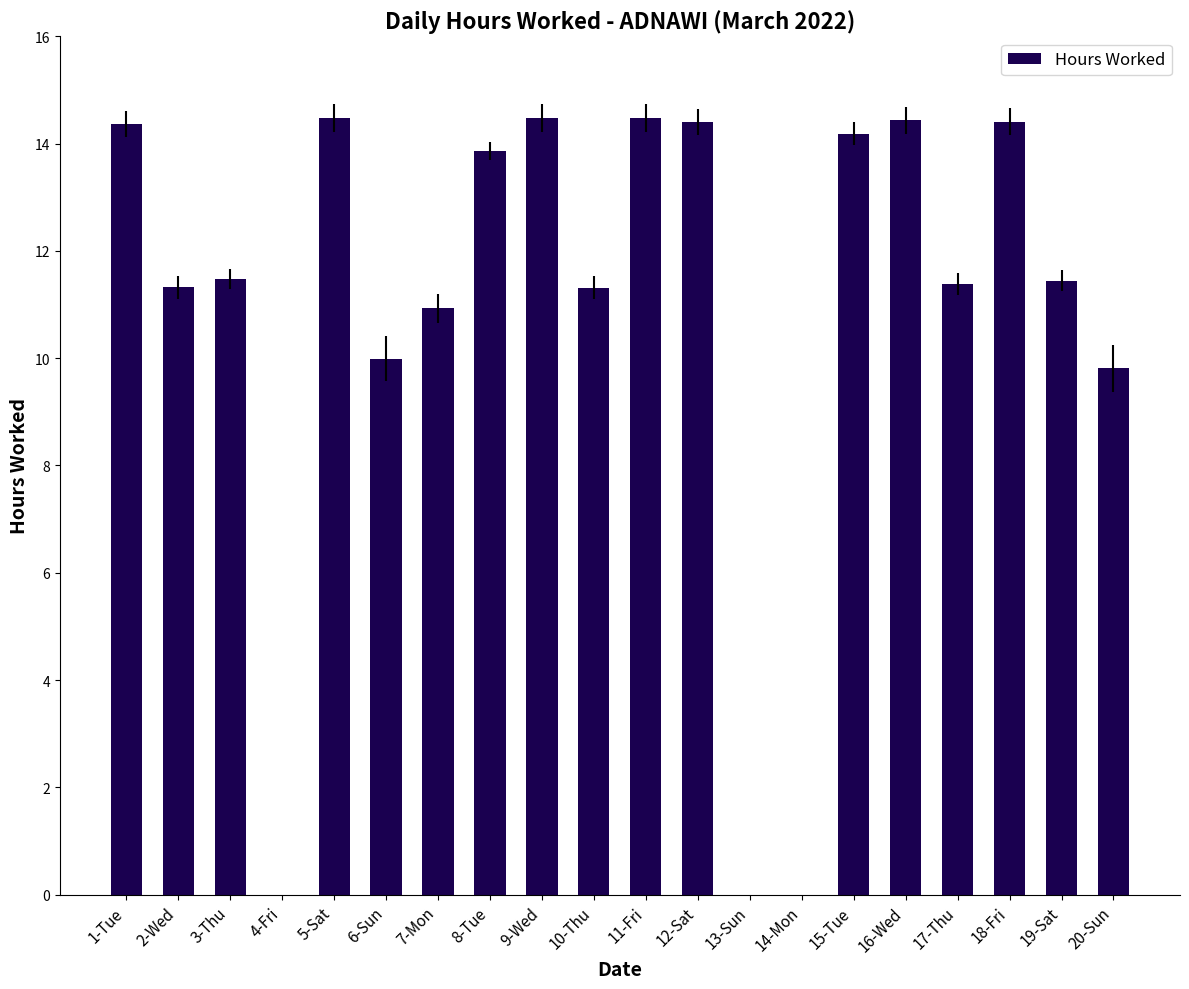

Read the value at 5-Sat.

14.5